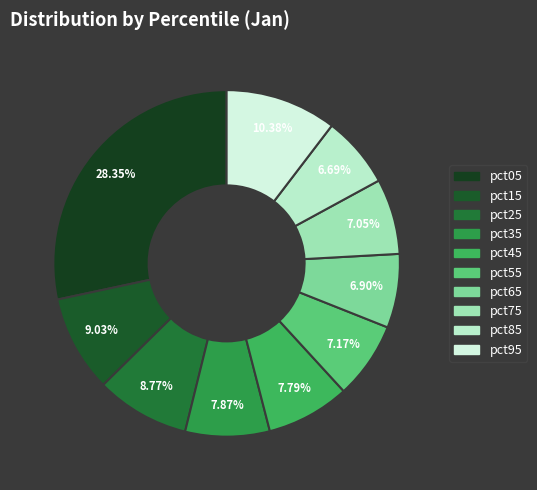

How many segments does this pie chart have?

10